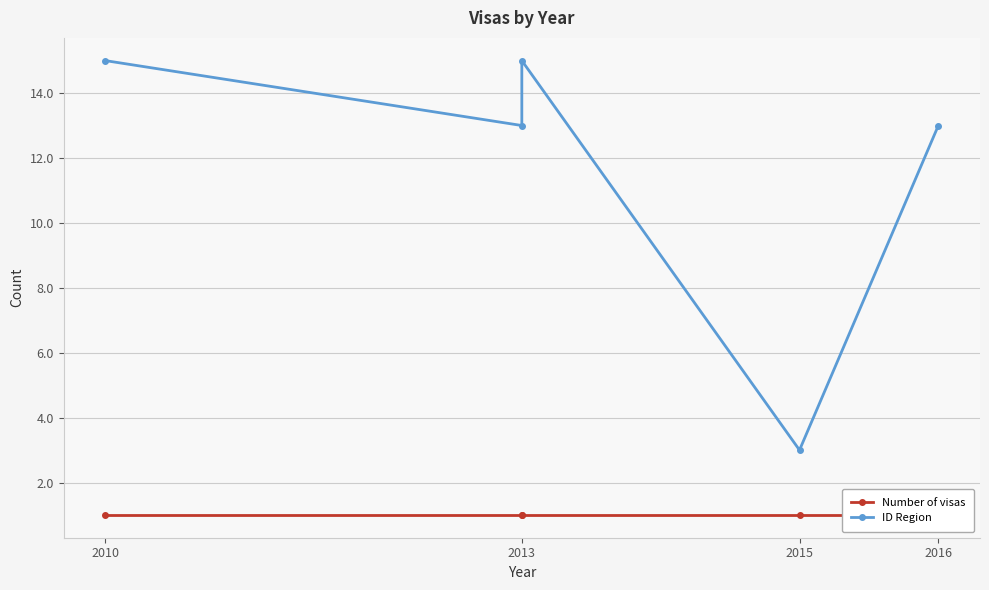

Reading left to right, what are all the values shown in this chart?

Number of visas: 1	1	1	1	1
ID Region: 15	13	15	3	13